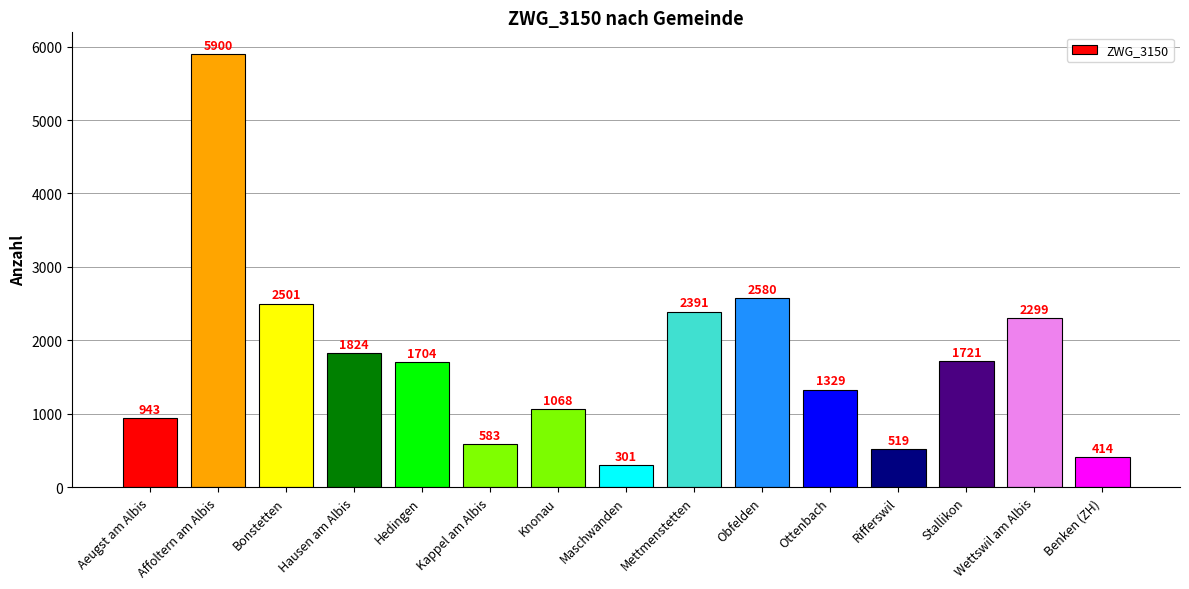

What position from the right is Benken (ZH)?

1